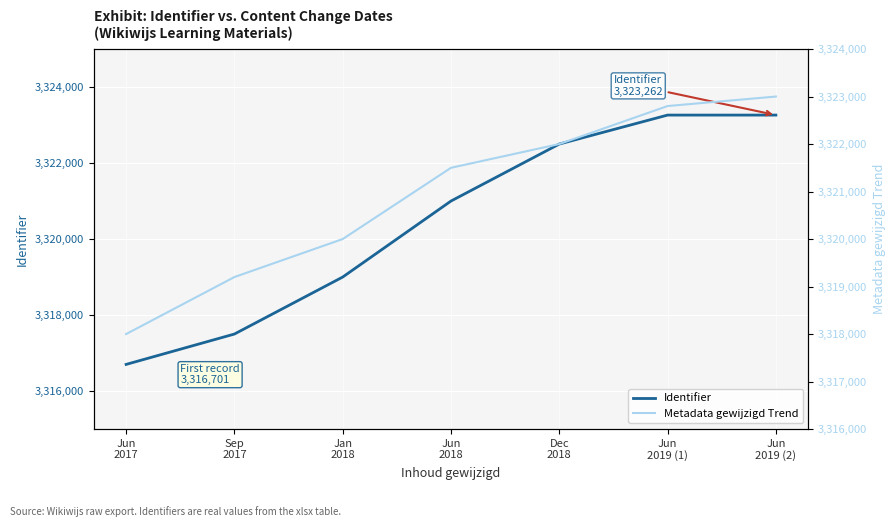

Between Jun
2018 and Jun
2019 (2), which is larger?

Jun
2019 (2)